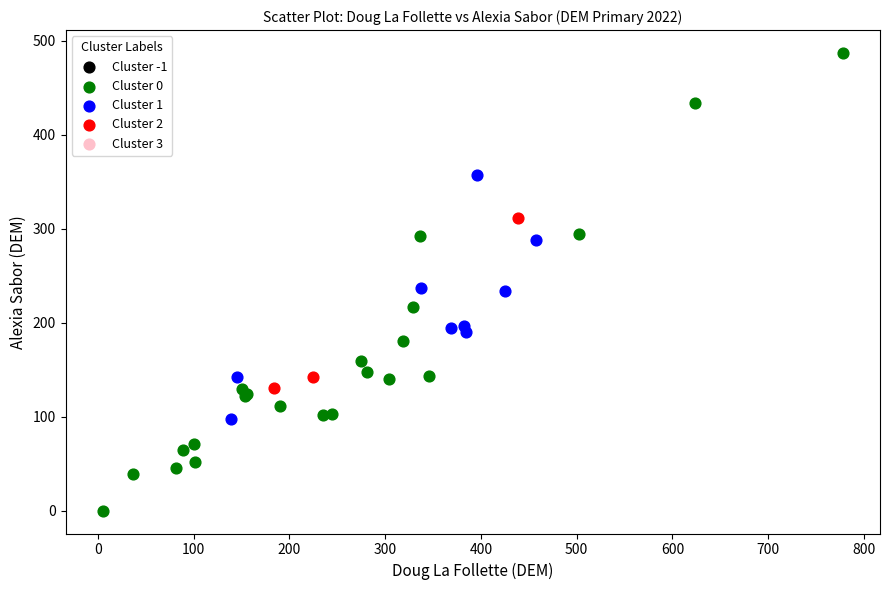

Which series reaches the maximum Y coordinate?

Cluster 0